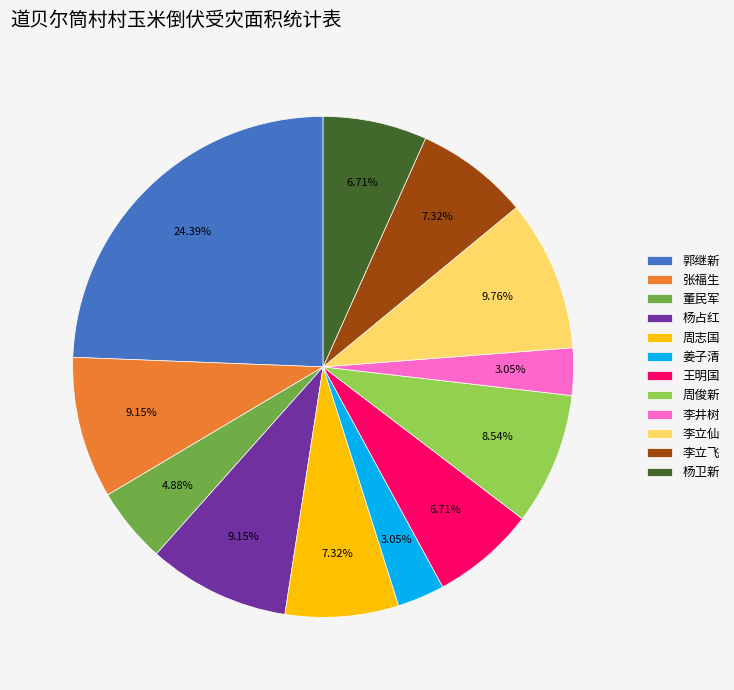

Does 王明国 represent more than half of the total?

No